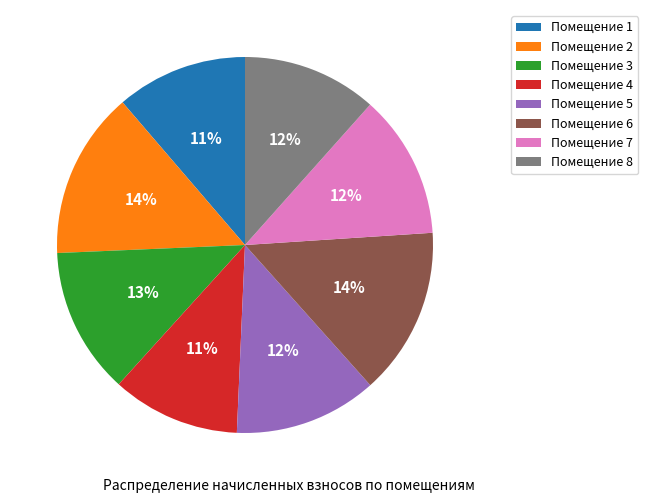

What percentage is the Помещение 3 slice, to the nearest percent?

13%